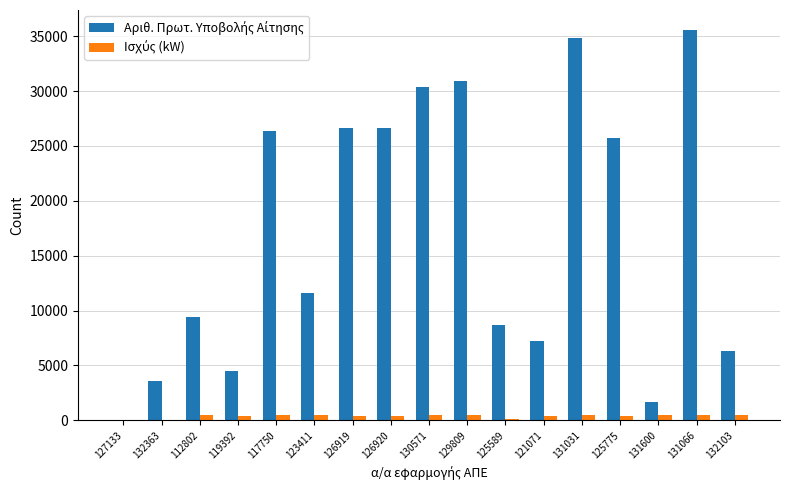

How many groups of bars are there?

17